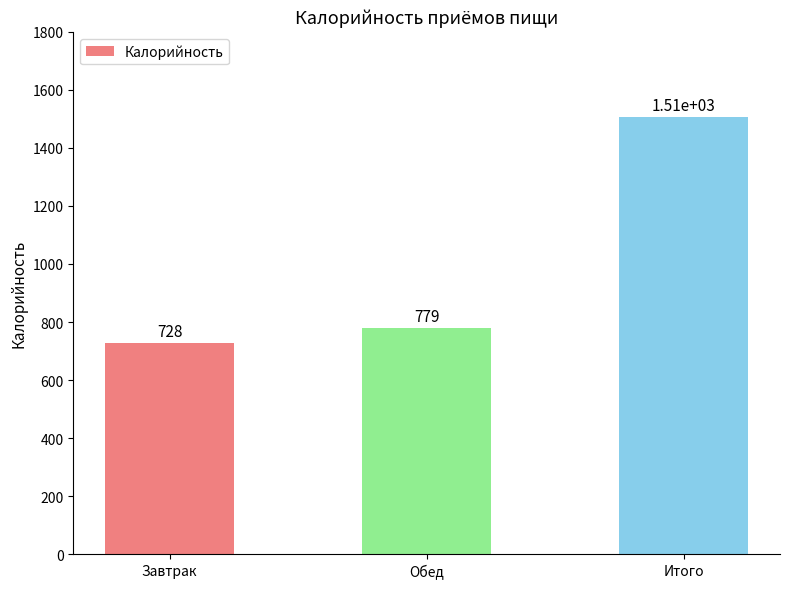

Rank the categories by value from lowest to highest.

Завтрак, Обед, Итого